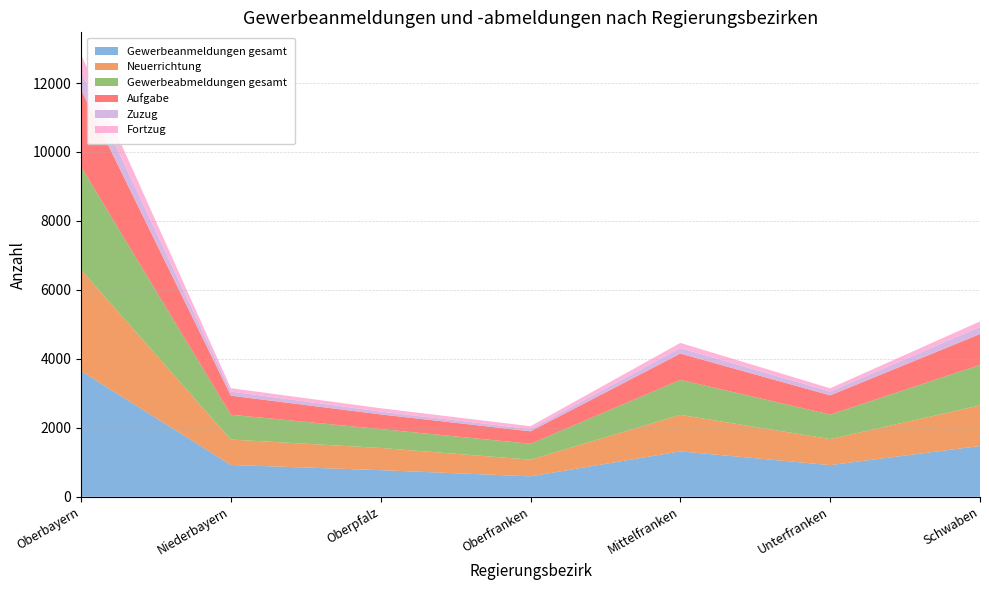

Reading left to right, extract all data points from this chart.

Gewerbeanmeldungen gesamt: 3649	923	772	593	1317	918	1473
Neuerrichtung: 2934	737	644	483	1060	755	1177
Gewerbeabmeldungen gesamt: 2990	720	547	462	1014	712	1175
Aufgabe: 2233	552	426	361	762	556	895
Zuzug: 527	121	82	66	160	113	208
Fortzug: 496	97	97	82	150	92	158